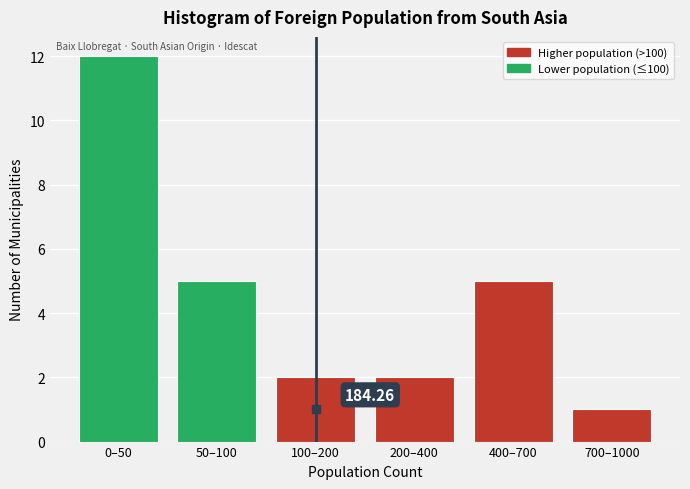

Between 200–400 and 0–50, which is larger?

0–50